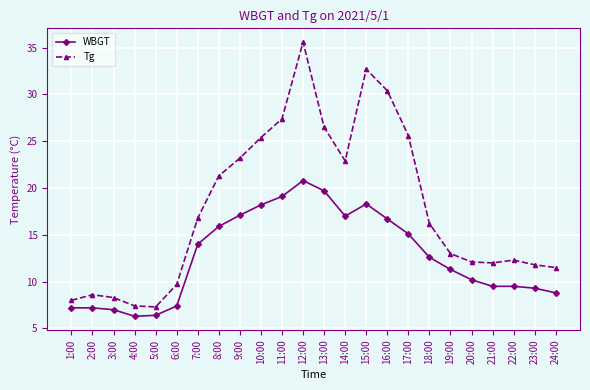

At which label does WBGT reach its peak?

12:00